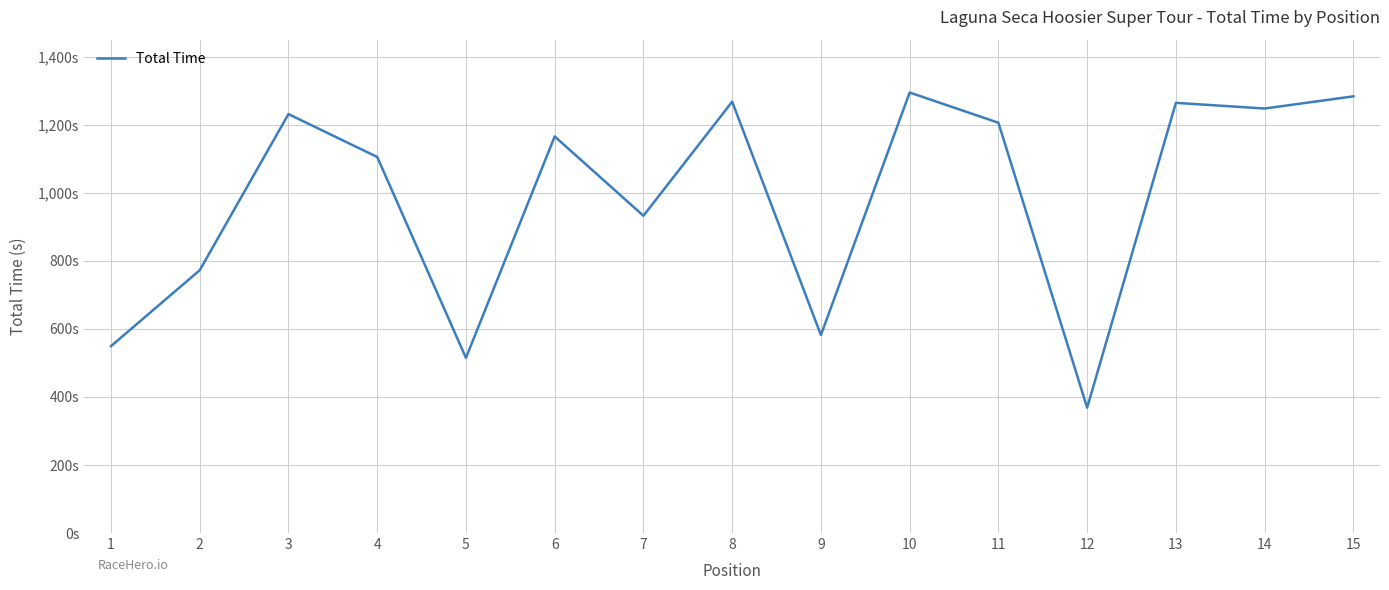

How many lines are shown in the chart?

1